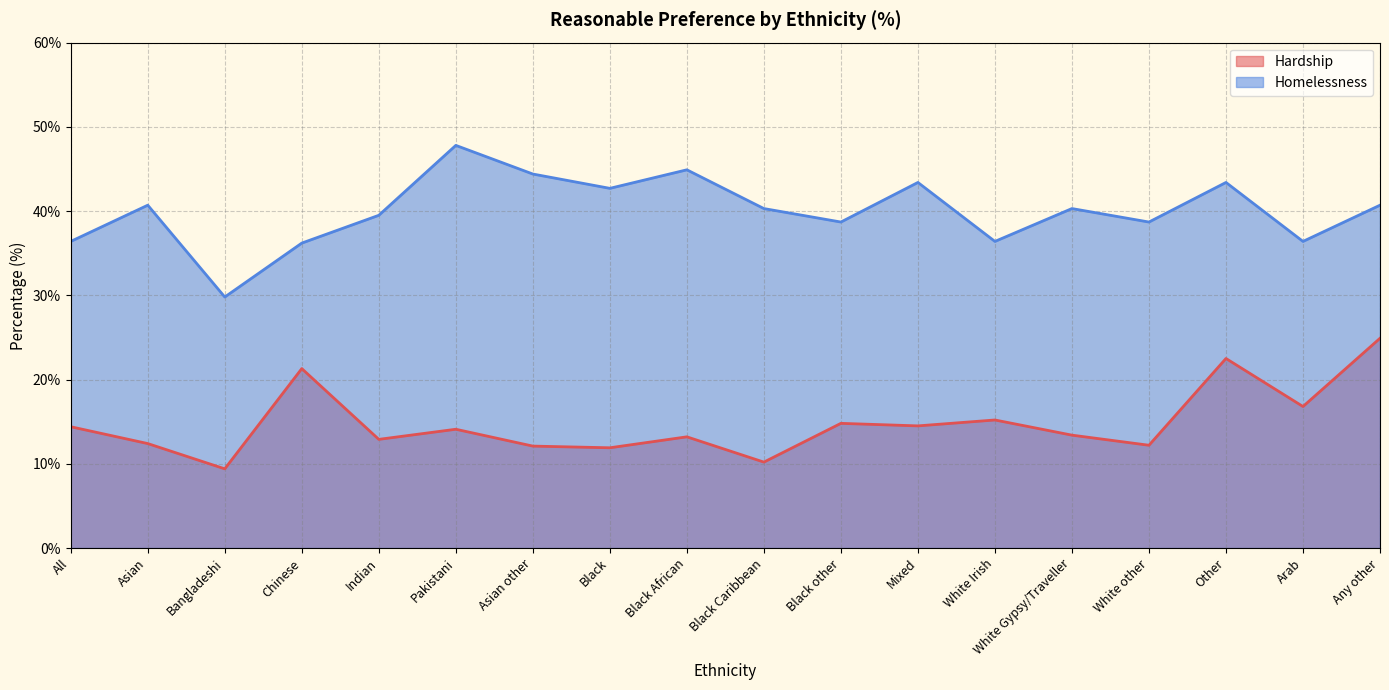

Does the chart display data point markers on the line(s)?

No